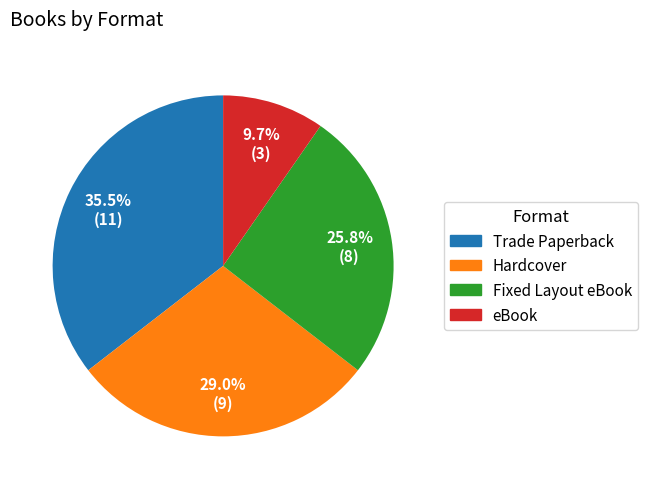

Rank the categories by value from highest to lowest.

Trade Paperback, Hardcover, Fixed Layout eBook, eBook